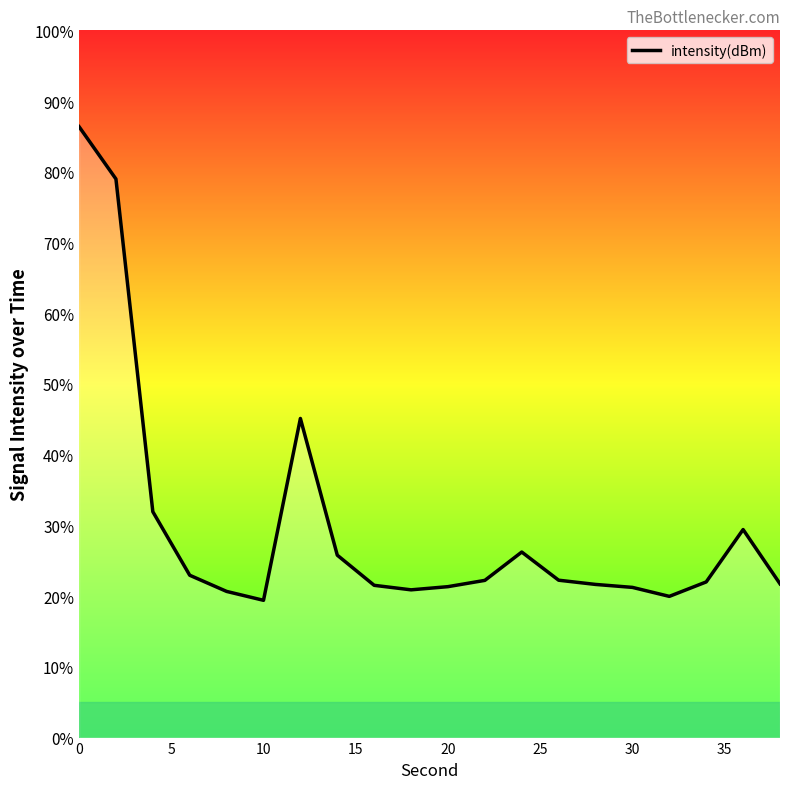

What is the greatest value displayed?

86.4